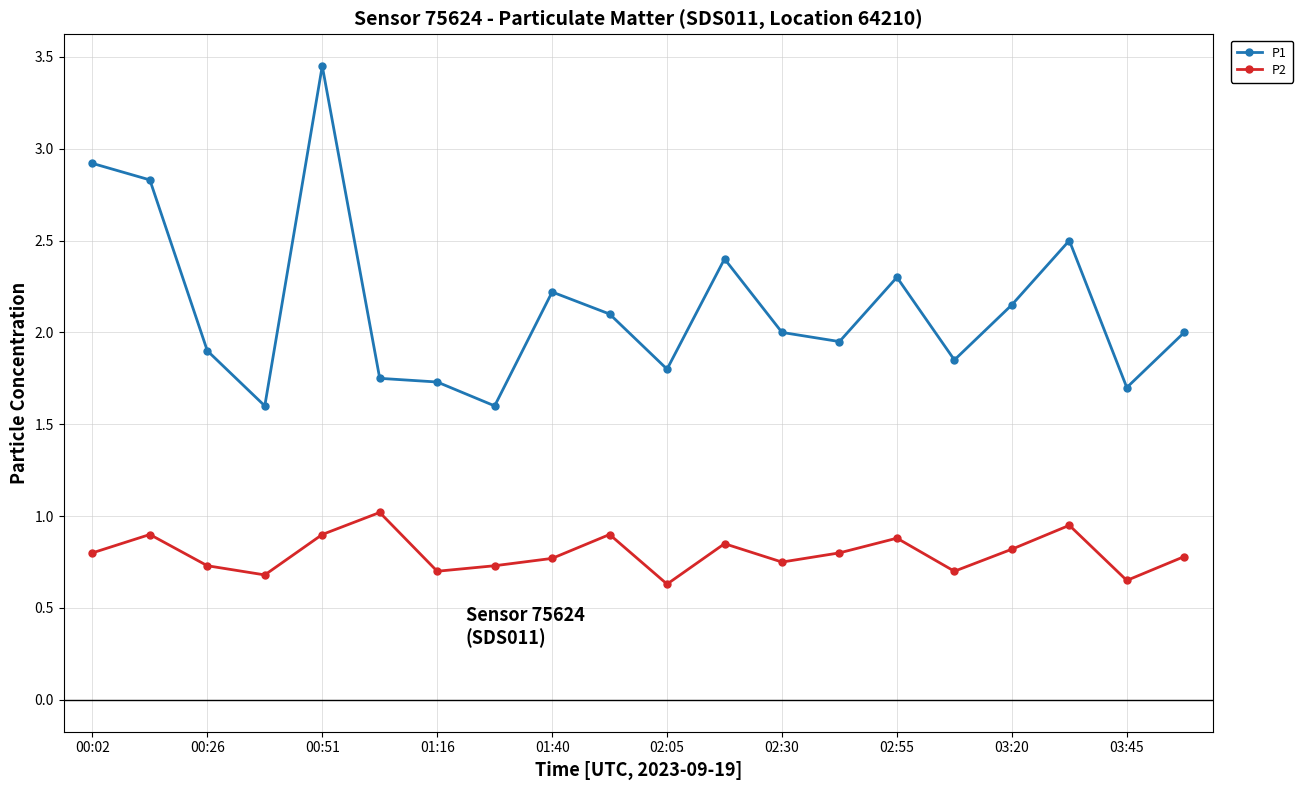

How many lines are shown in the chart?

2